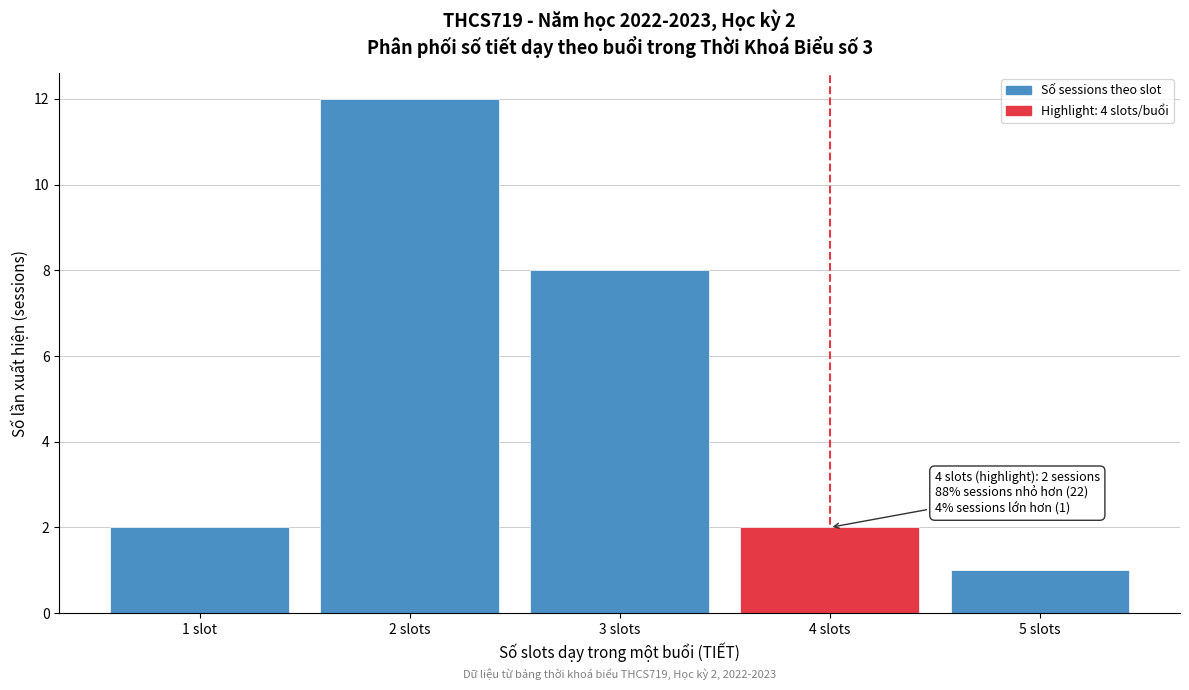

Reading left to right, extract all data points from this chart.

2	12	8	2	1